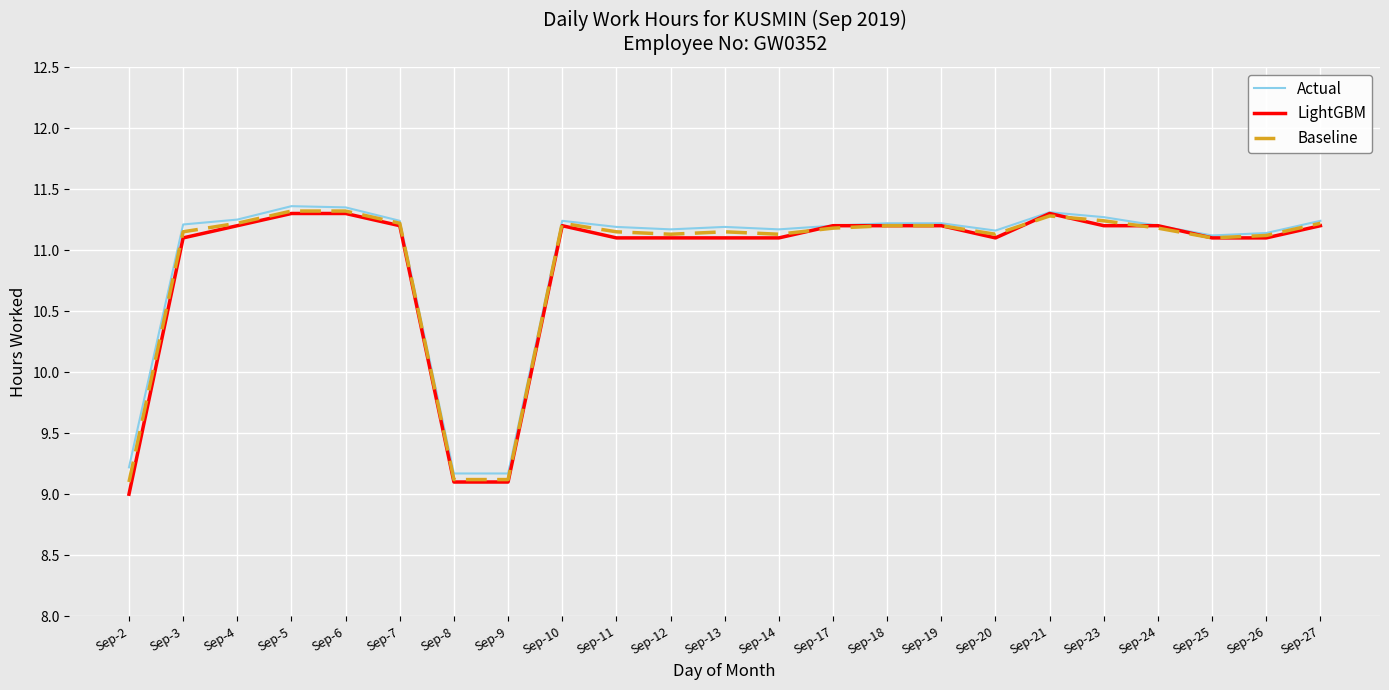

At which label does LightGBM reach its minimum?

Sep-2